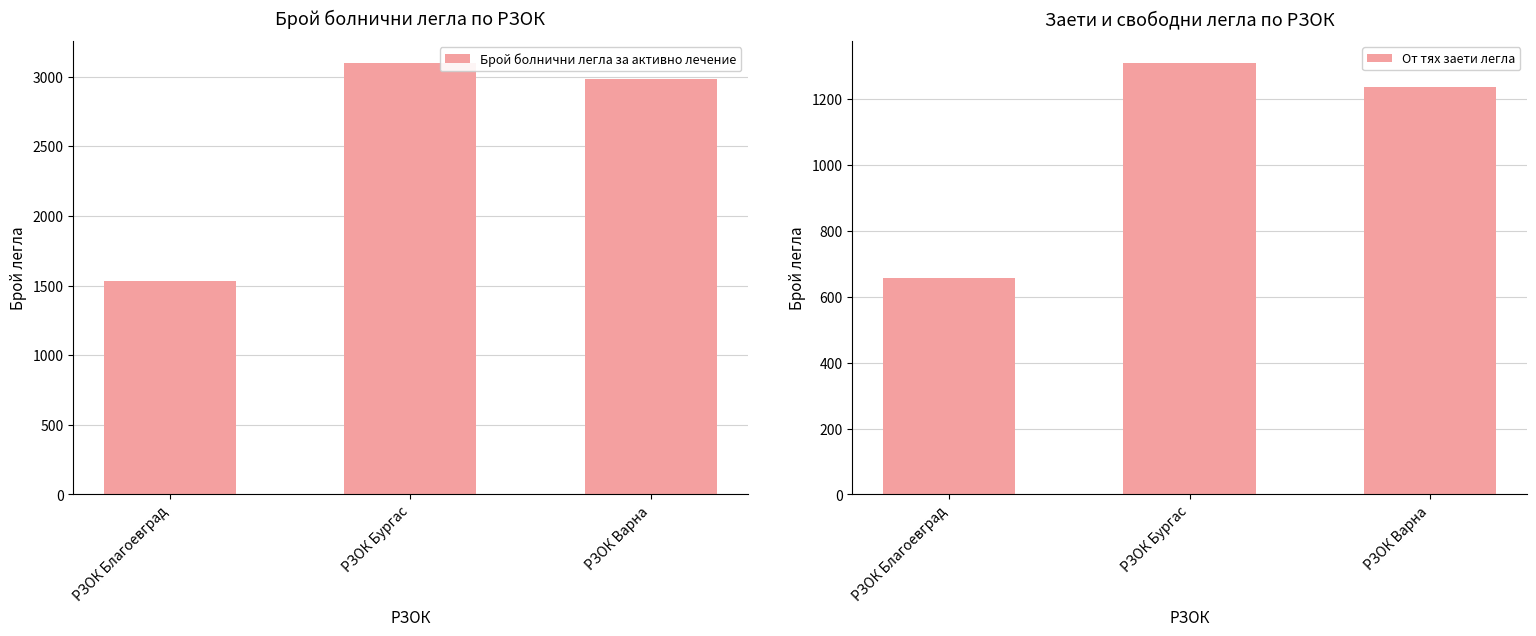

What is the minimum value shown in the chart?

656